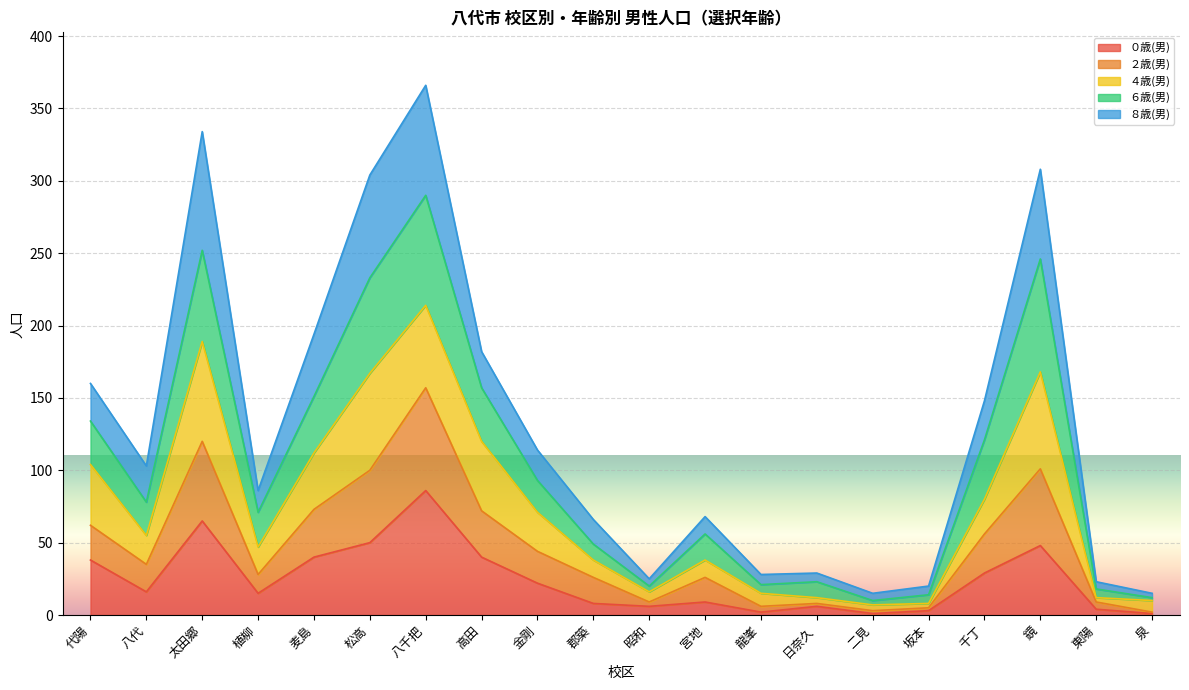

At how many categories does at least one series exceed 211?

4